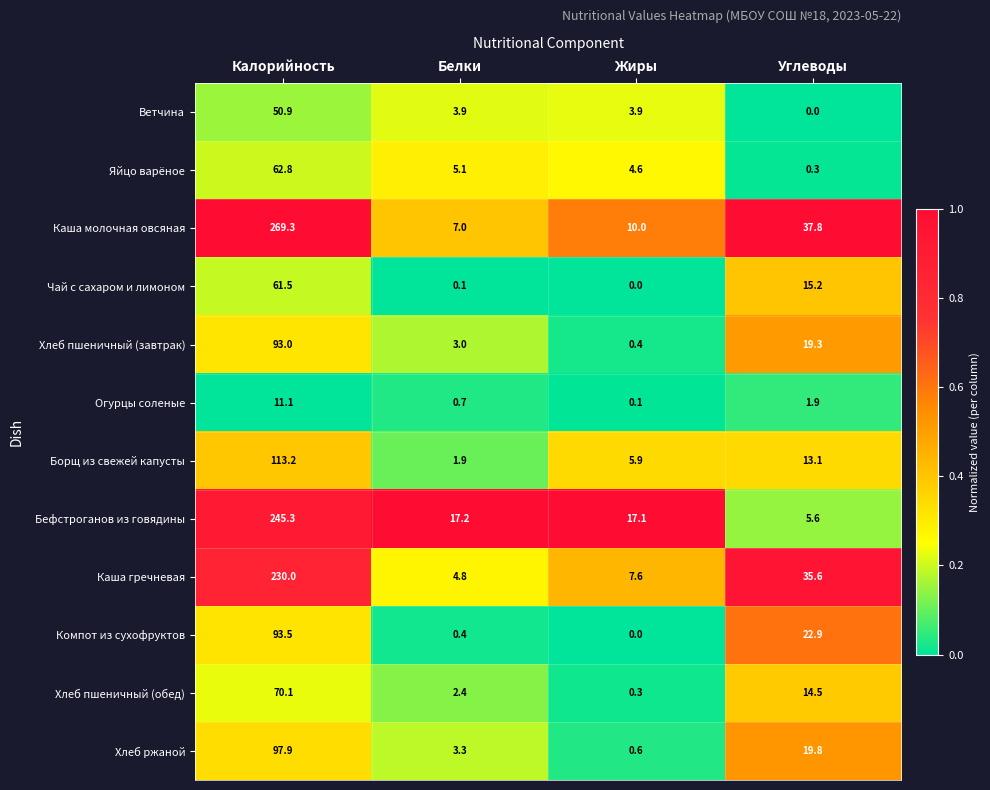

What is the spread (max minus min) of values at Жиры?

17.1